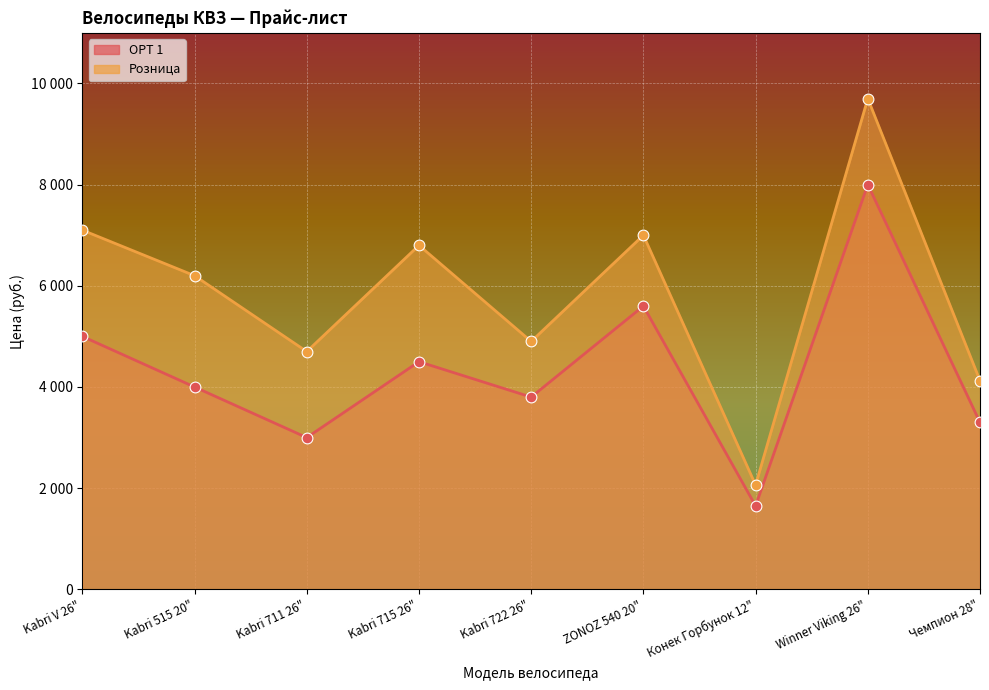

Which series reaches the maximum Y coordinate?

Розница